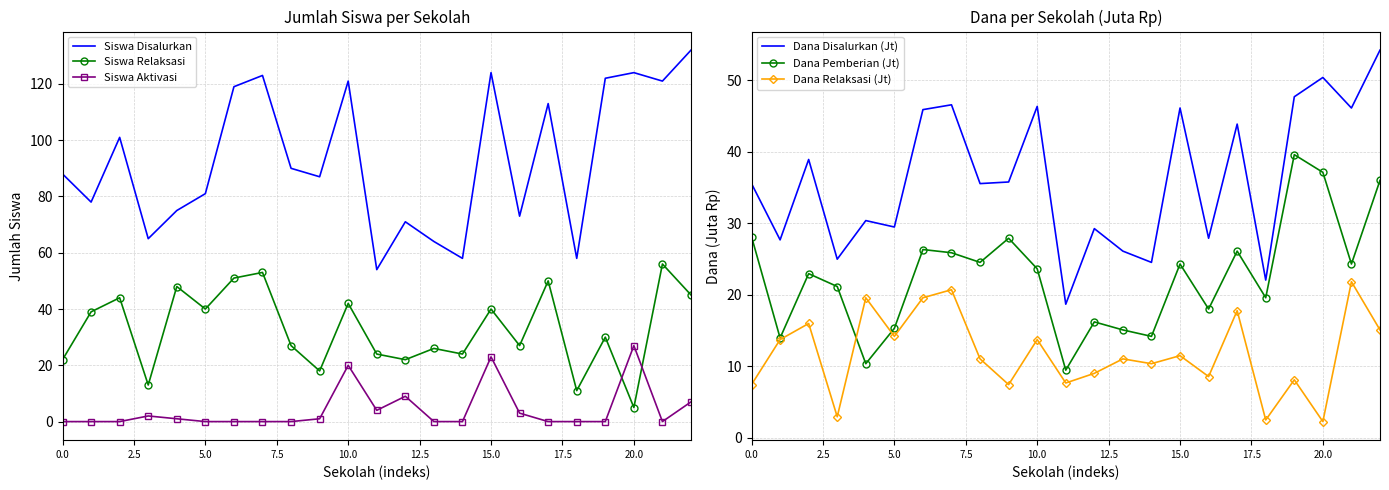

At which category is the sum across all series the highest?

22